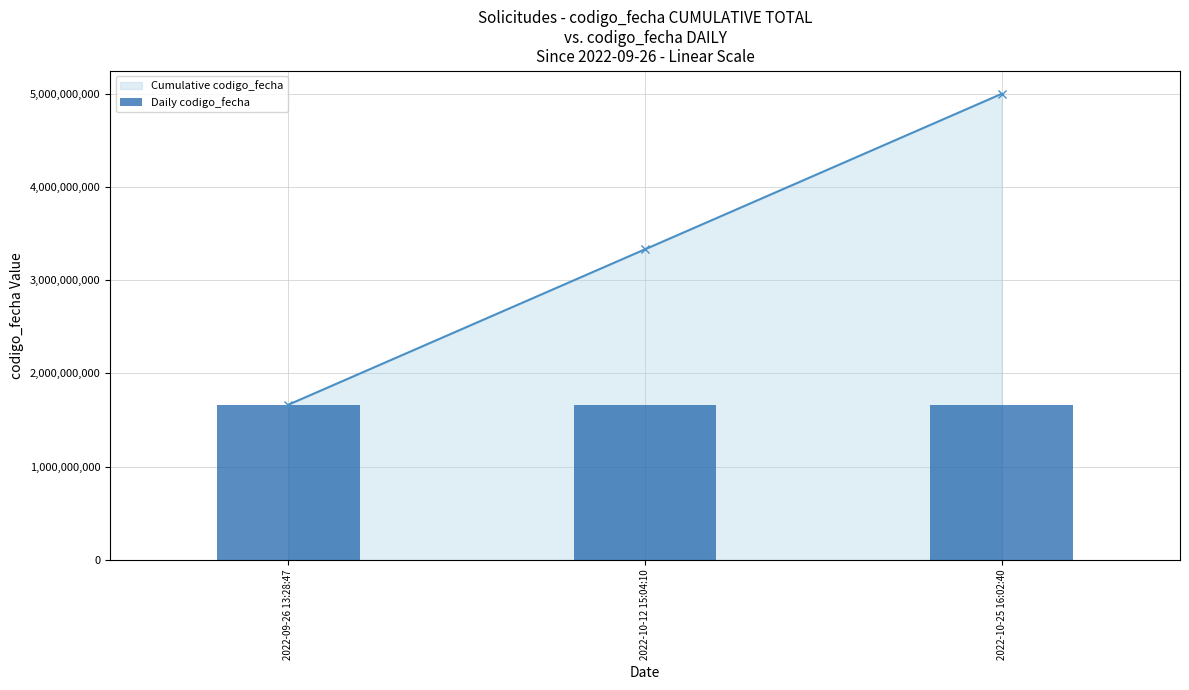

What is the value of the Cumulative codigo_fecha bar at the 2nd from the left?

3330474804